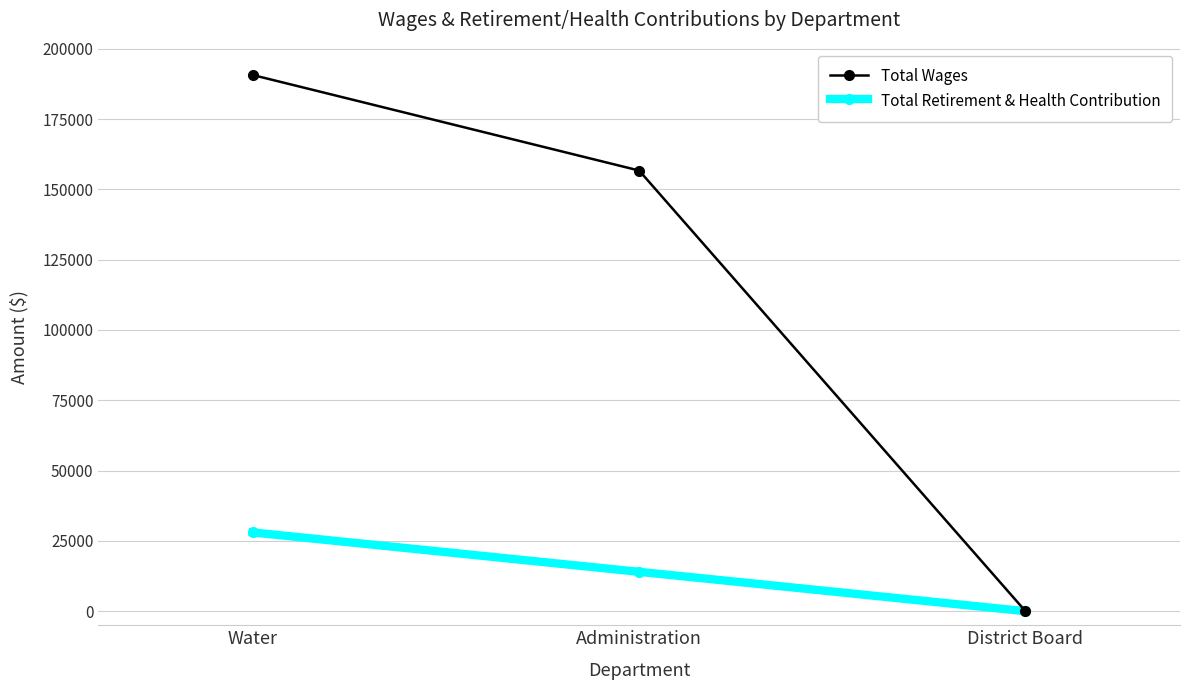

What is the difference between the maximum and second lowest values in the Total Wages series?

33964